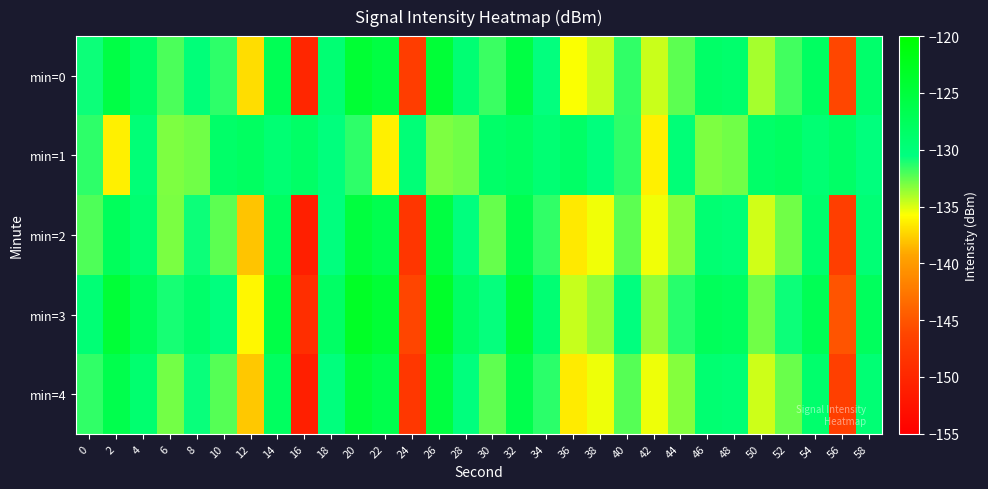

Reading right to left, transcribe all the data shown in this chart.

min=0: 58=-128.8	56=-146.2	54=-128.1	52=-131.9	50=-133.9	48=-128.9	46=-128.5	44=-132.4	42=-134.7	40=-131.5	38=-134.6	36=-135.7	34=-130.6	32=-125.6	30=-131.7	28=-129.5	26=-124.6	24=-147.2	22=-125.6	20=-124.3	18=-129.4	16=-150.1	14=-127.0	12=-137.1	10=-131.5	8=-129.9	6=-132.1	4=-128.4	2=-125.7	0=-130.7
min=1: 58=-130.3	56=-128.5	54=-129.5	52=-128.0	50=-128.6	48=-132.8	46=-133.1	44=-129.8	42=-136.3	40=-131.4	38=-130.3	36=-128.5	34=-129.5	32=-128.0	30=-128.6	28=-132.8	26=-133.1	24=-129.8	22=-136.3	20=-131.4	18=-130.3	16=-128.5	14=-129.5	12=-128.0	10=-128.6	8=-132.8	6=-133.1	4=-129.8	2=-136.3	0=-131.4
min=2: 58=-129.7	56=-147.1	54=-129.0	52=-132.8	50=-134.8	48=-129.8	46=-129.4	44=-133.3	42=-135.5	40=-132.4	38=-135.5	36=-136.6	34=-131.5	32=-126.5	30=-132.6	28=-130.4	26=-125.5	24=-148.1	22=-126.5	20=-125.2	18=-130.4	16=-151.0	14=-128.0	12=-138.0	10=-132.4	8=-130.8	6=-133.0	4=-129.3	2=-127.5	0=-132.1
min=3: 58=-127.7	56=-145.1	54=-127.0	52=-130.8	50=-132.8	48=-127.8	46=-127.4	44=-131.3	42=-133.5	40=-130.4	38=-133.5	36=-134.6	34=-129.5	32=-124.5	30=-130.6	28=-128.4	26=-123.5	24=-146.2	22=-124.5	20=-123.2	18=-128.4	16=-149.1	14=-126.0	12=-136.0	10=-130.4	8=-128.8	6=-131.0	4=-127.3	2=-124.6	0=-129.7
min=4: 58=-129.6	56=-147.0	54=-128.9	52=-132.7	50=-134.7	48=-129.7	46=-129.3	44=-133.2	42=-135.4	40=-132.3	38=-135.4	36=-136.5	34=-131.4	32=-126.4	30=-132.5	28=-130.3	26=-125.4	24=-148.0	22=-126.4	20=-125.1	18=-130.3	16=-150.9	14=-127.9	12=-137.9	10=-132.3	8=-130.7	6=-132.9	4=-129.2	2=-126.4	0=-131.5